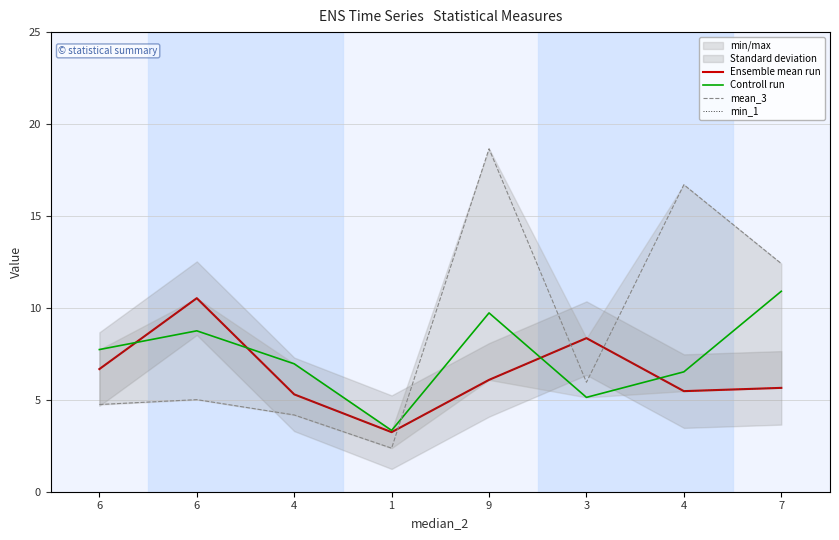

What is the sum of all Controll run values?

59.1